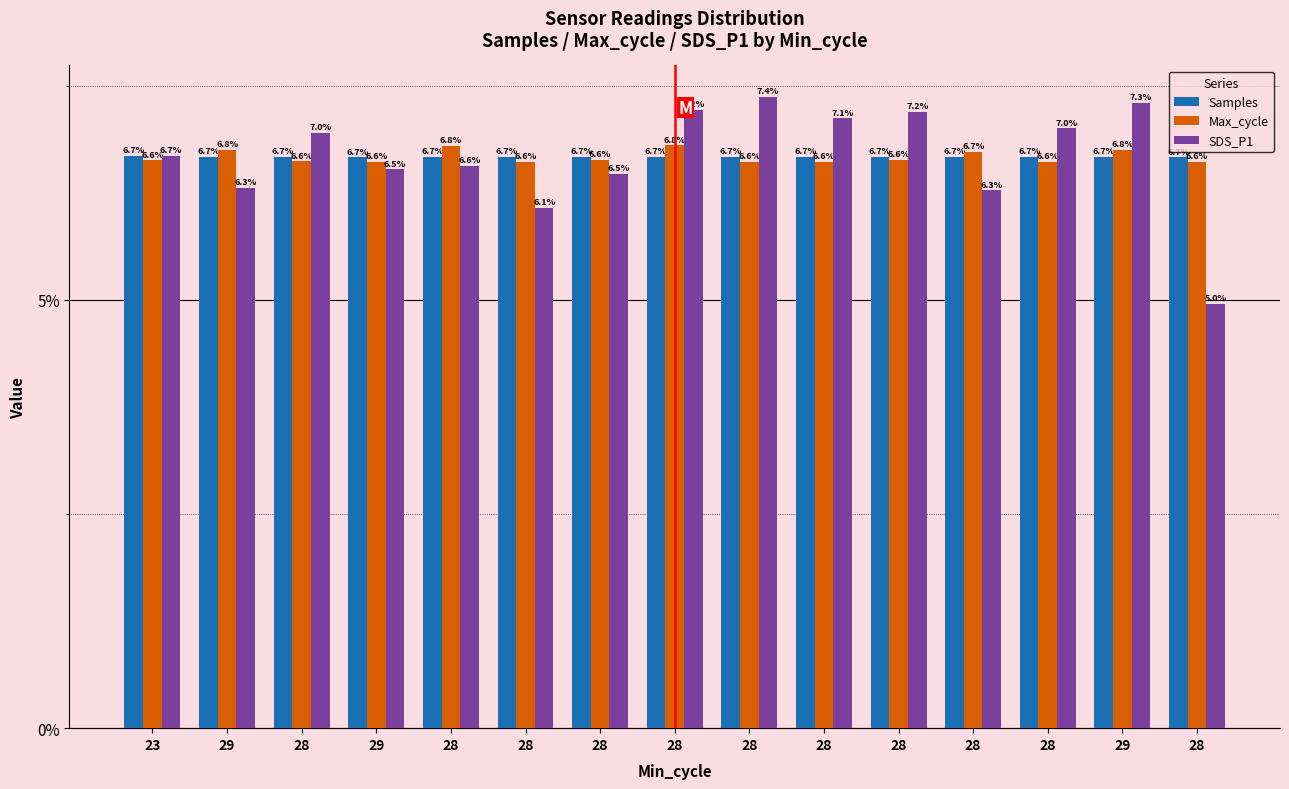

How many data points in SDS_P1 are above 6?

14